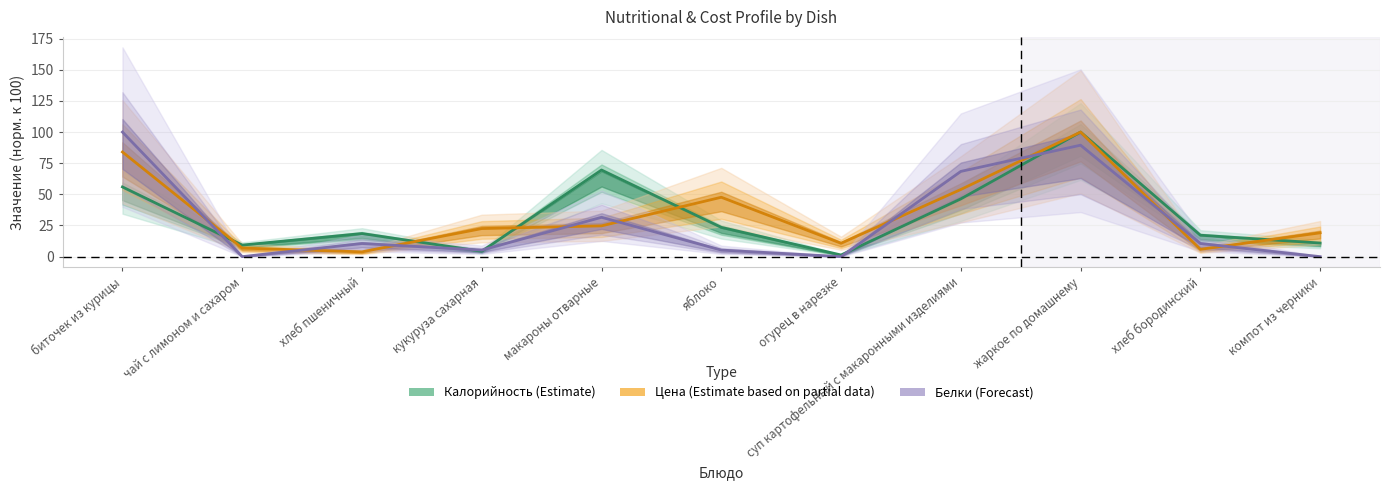

Rank the series by their average value, from highest to lowest.

Цена, Калорийность, Белки